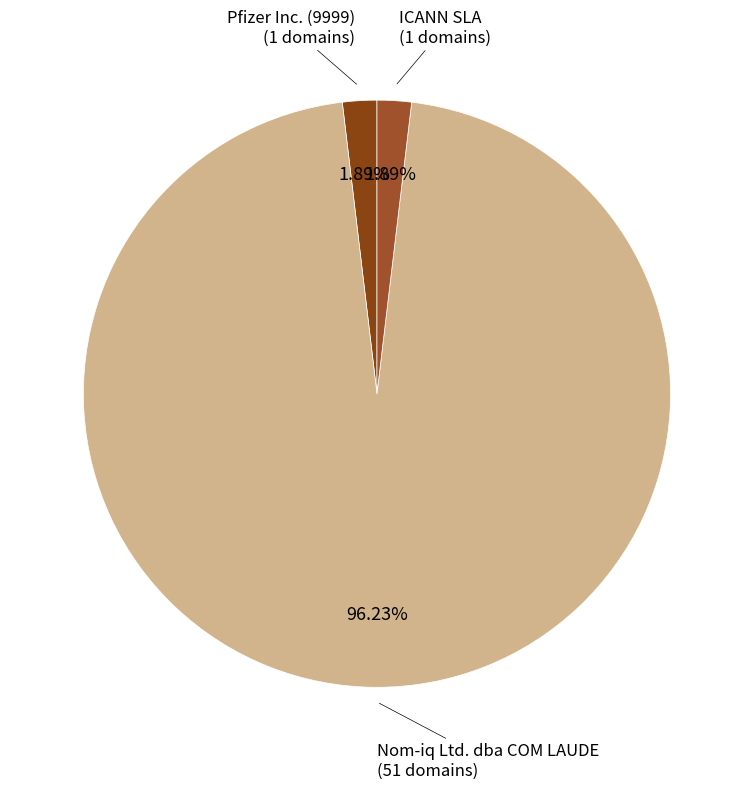

To the nearest percent, what is the average slice percentage?

33%